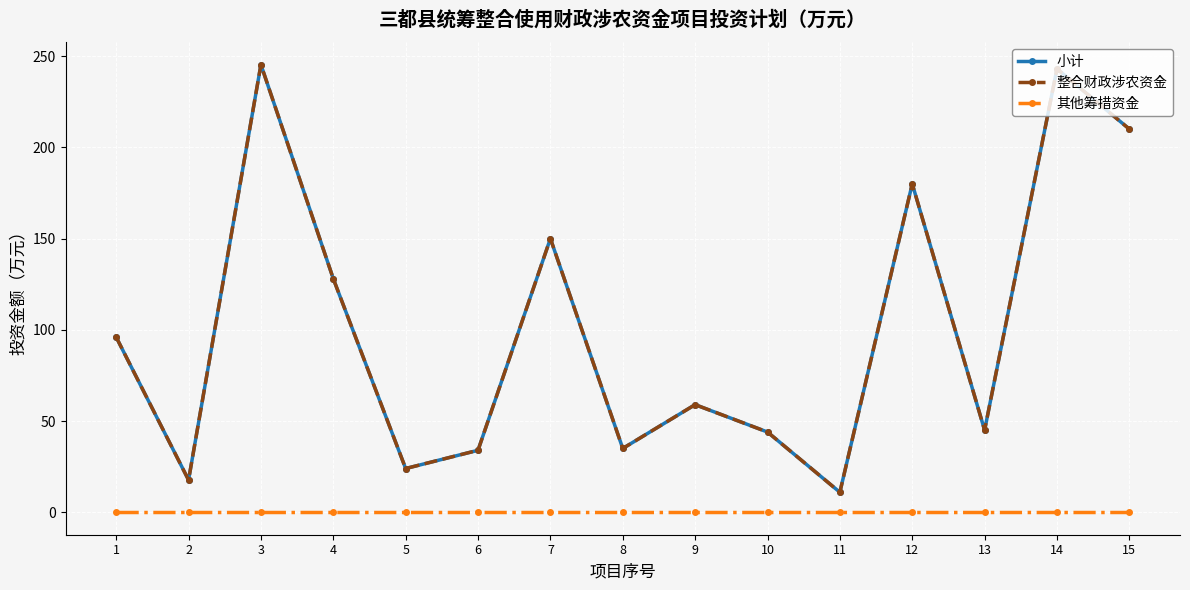

At which label does 整合财政涉农资金 reach its peak?

3